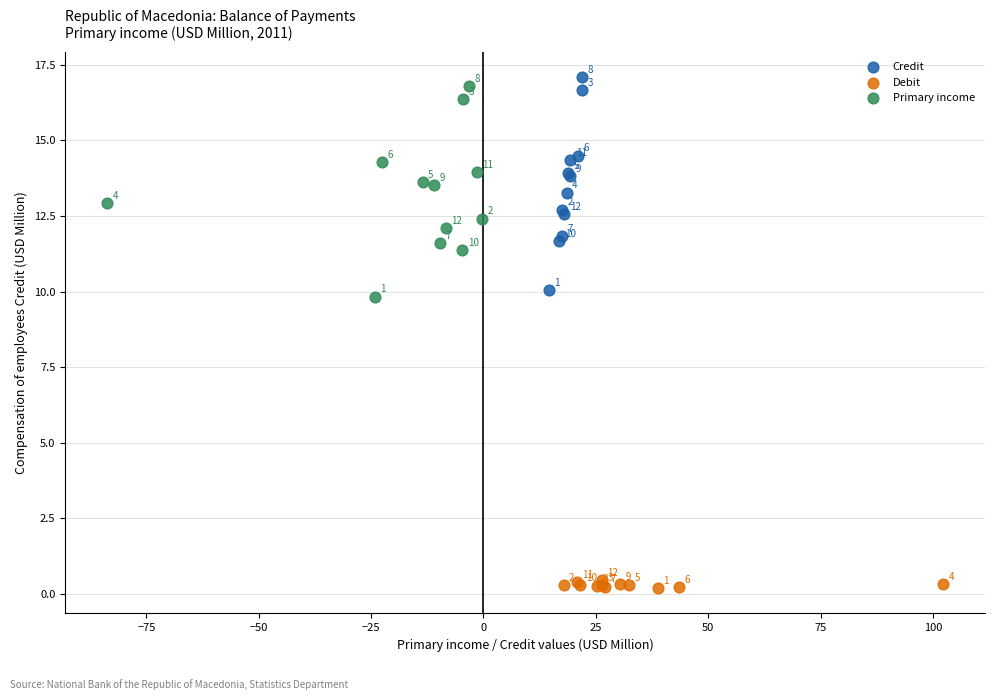

Which series has the largest Y range (max minus min)?

Credit